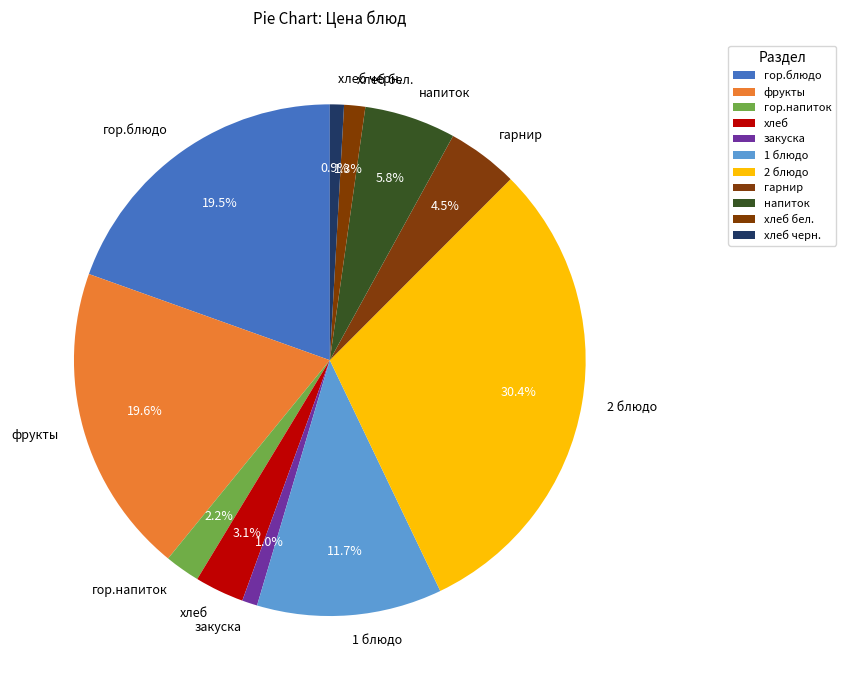

Approximately how many times larger is the value at 2 блюдо compared to хлеб?

9.8